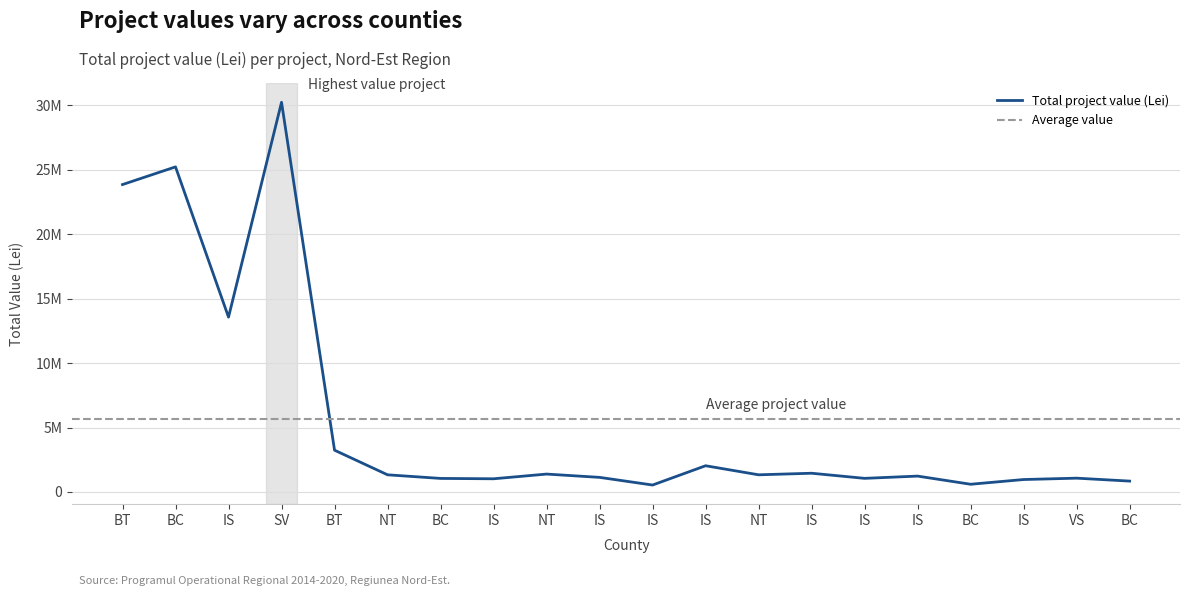

Which category has the highest value across all series?

SV